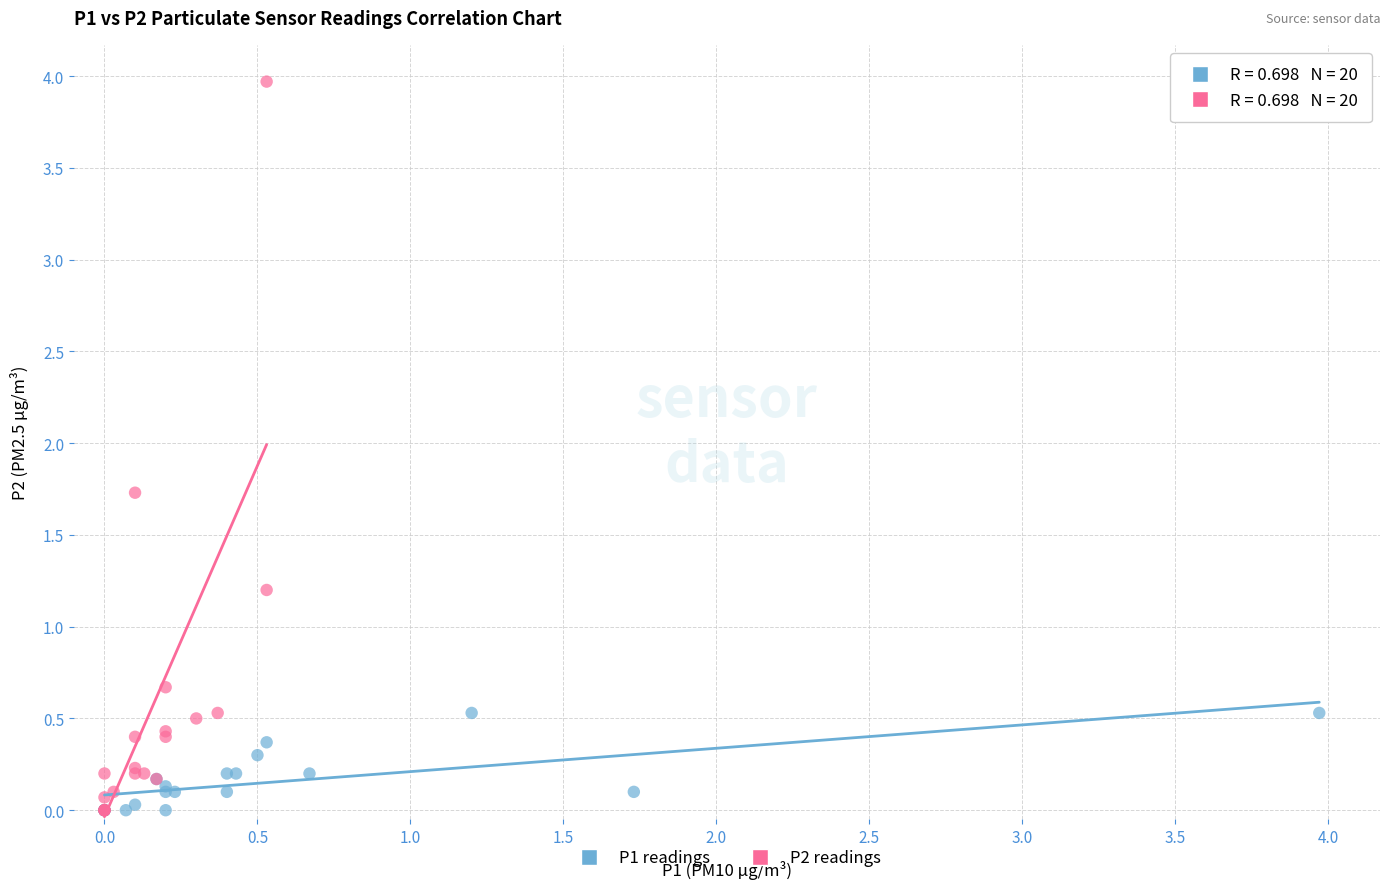

Which series has the largest Y range (max minus min)?

P2 readings